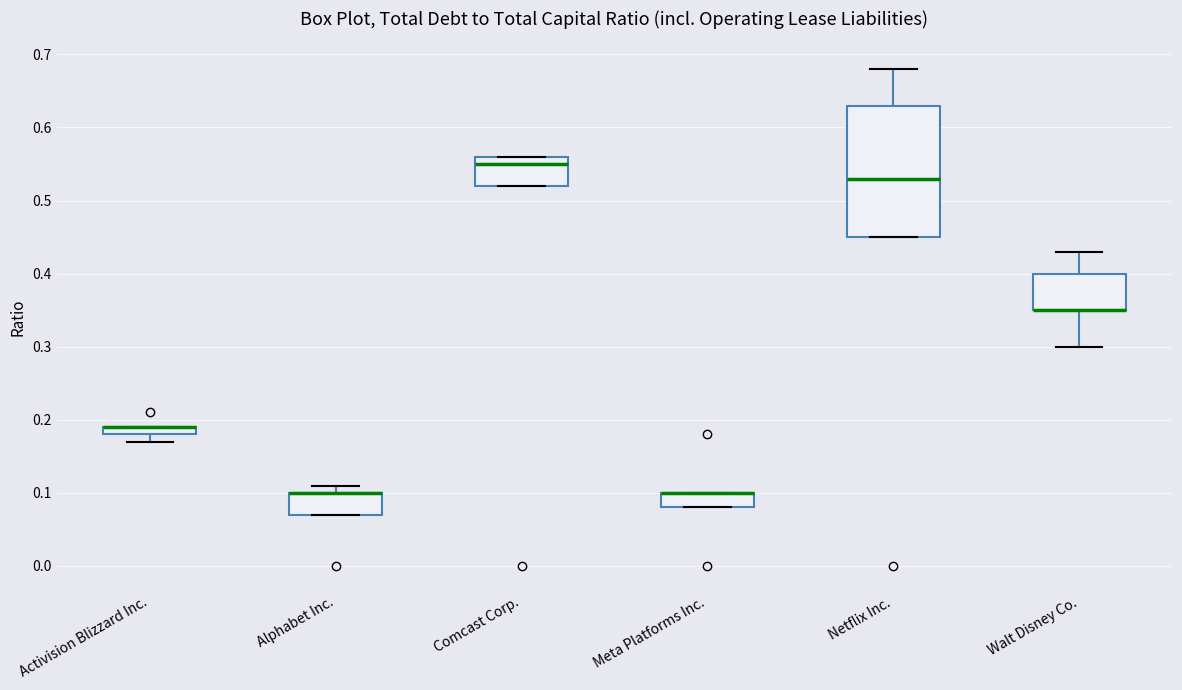

Which box is the tallest, from its lower edge to its upper edge?

Netflix Inc.